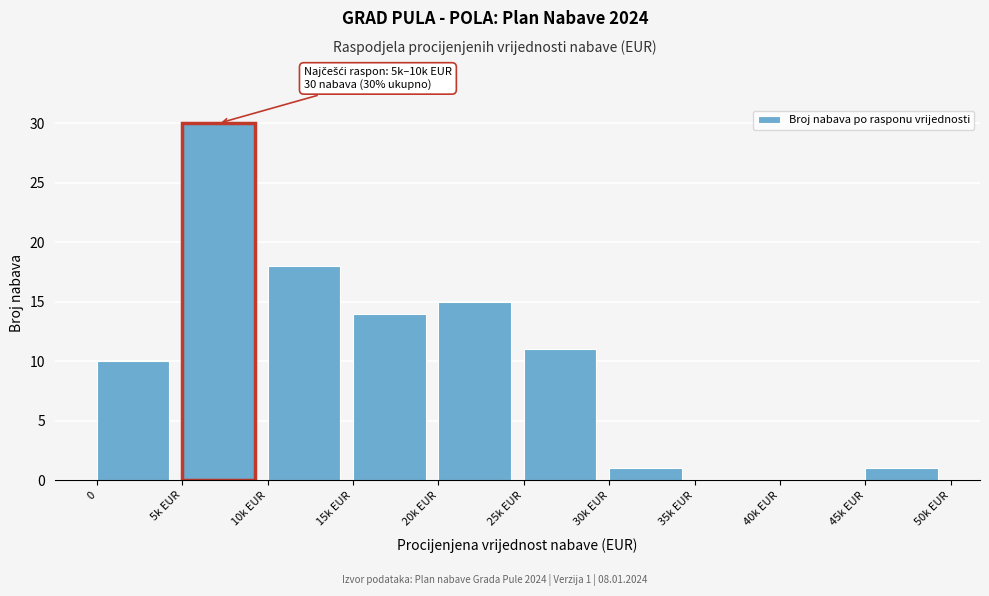

Reading left to right, list all the values displayed in this chart.

0=10	5k EUR=30	10k EUR=18	15k EUR=14	20k EUR=15	25k EUR=11	30k EUR=1	35k EUR=0	40k EUR=0	45k EUR=1